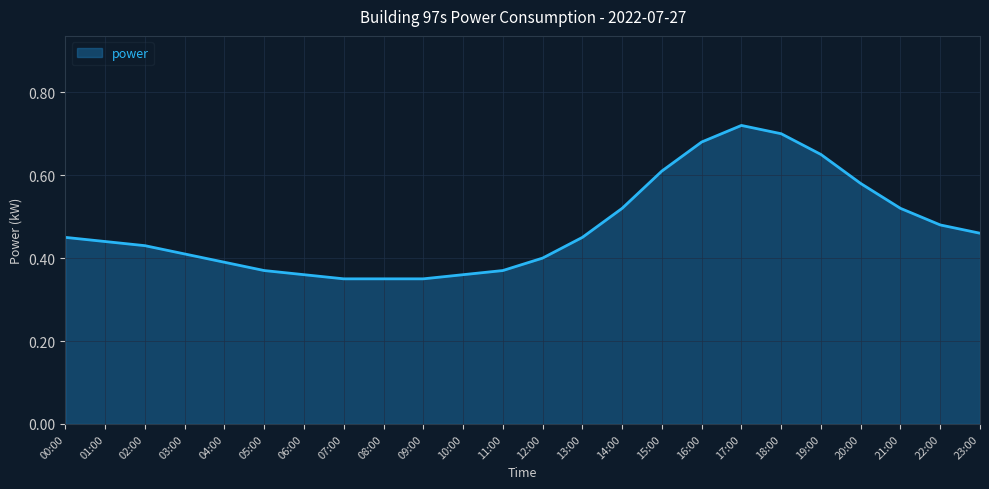

What position from the left is 05:00?

6